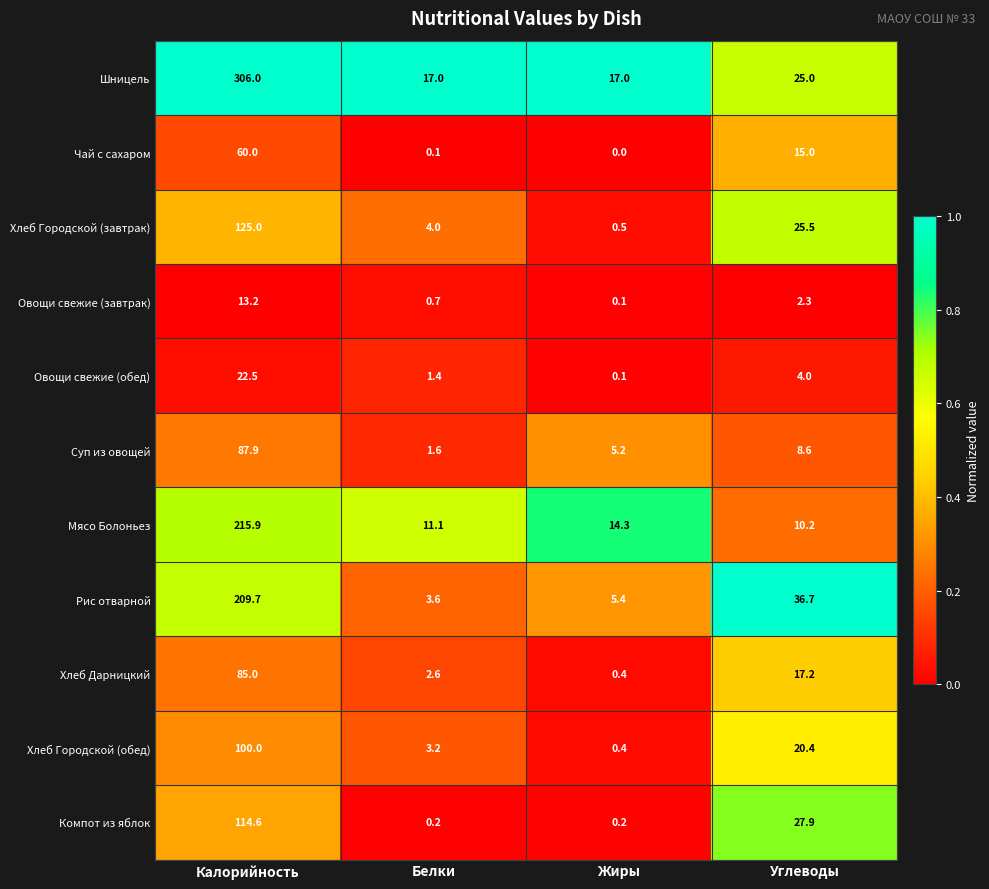

Which series has the largest total across all categories?

Шницель